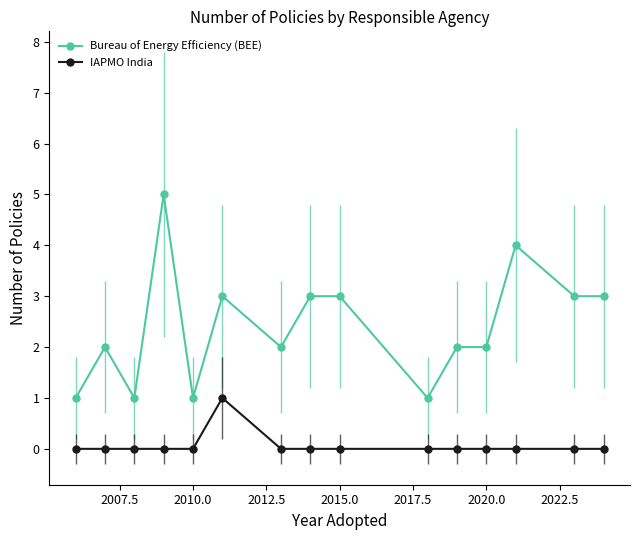

True or false: Bureau of Energy Efficiency (BEE) has more than 1 interior local peaks.

True